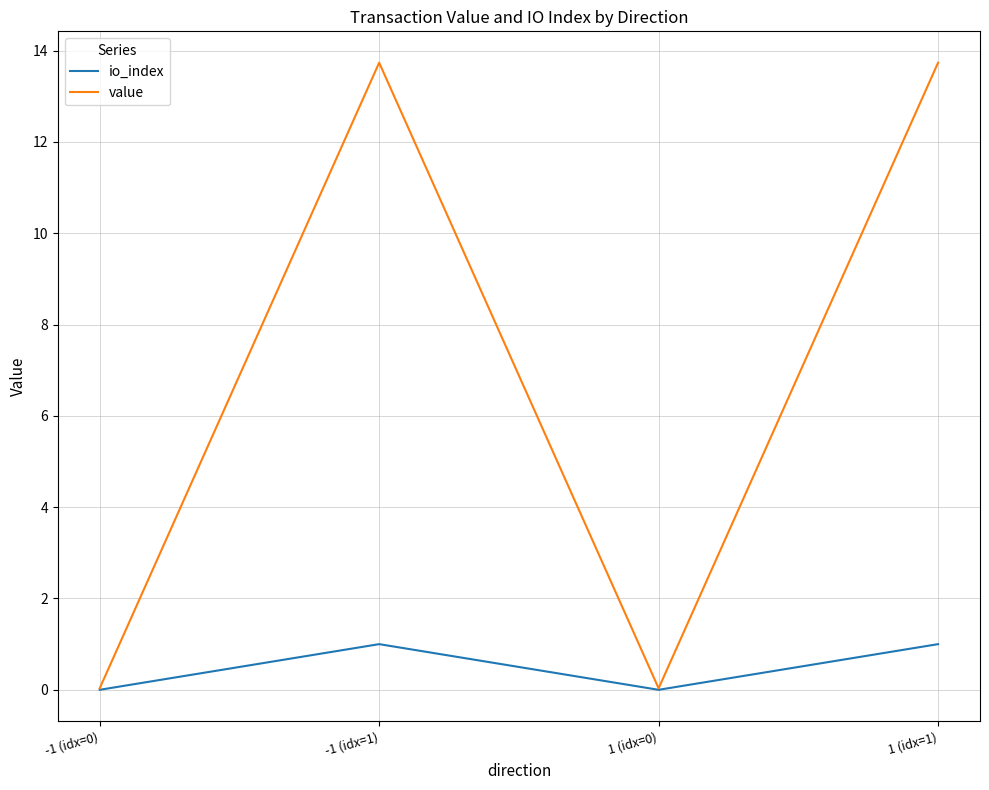

Where is the first local maximum for io_index?

-1 (idx=1)